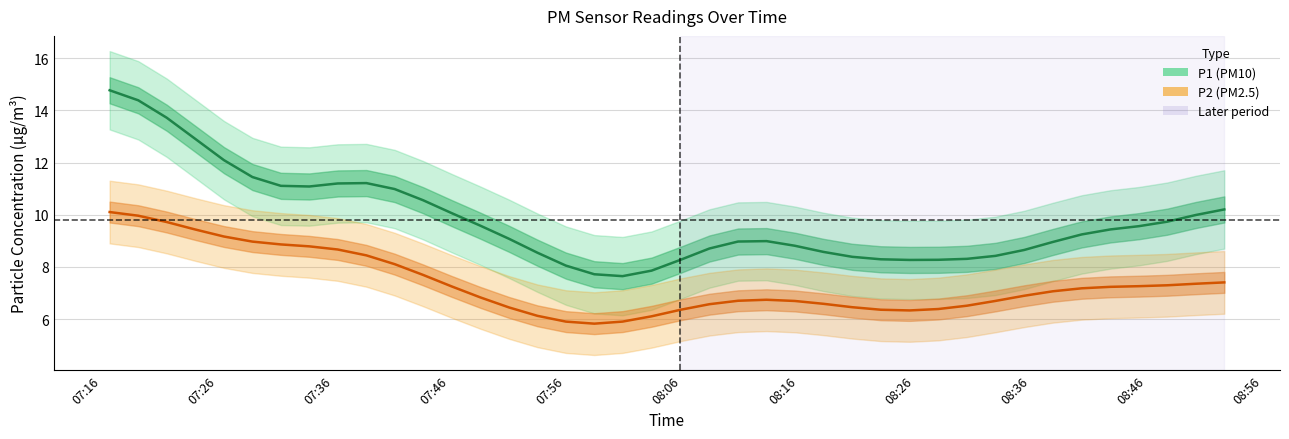

Which series has the widest spread of values?

P1 (PM10)